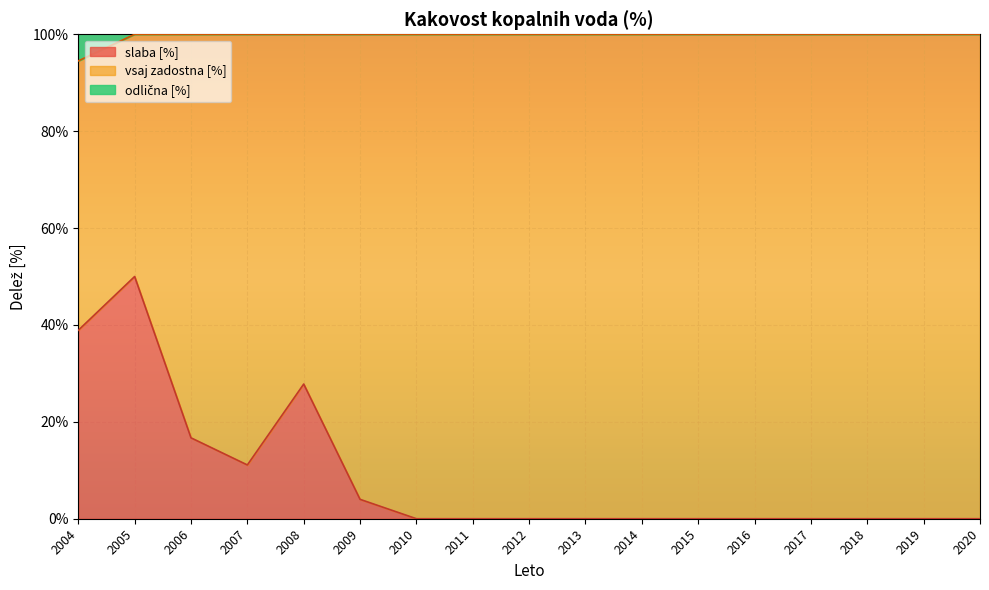

How many interior local peaks does the vsaj zadostna [%] series have?

2